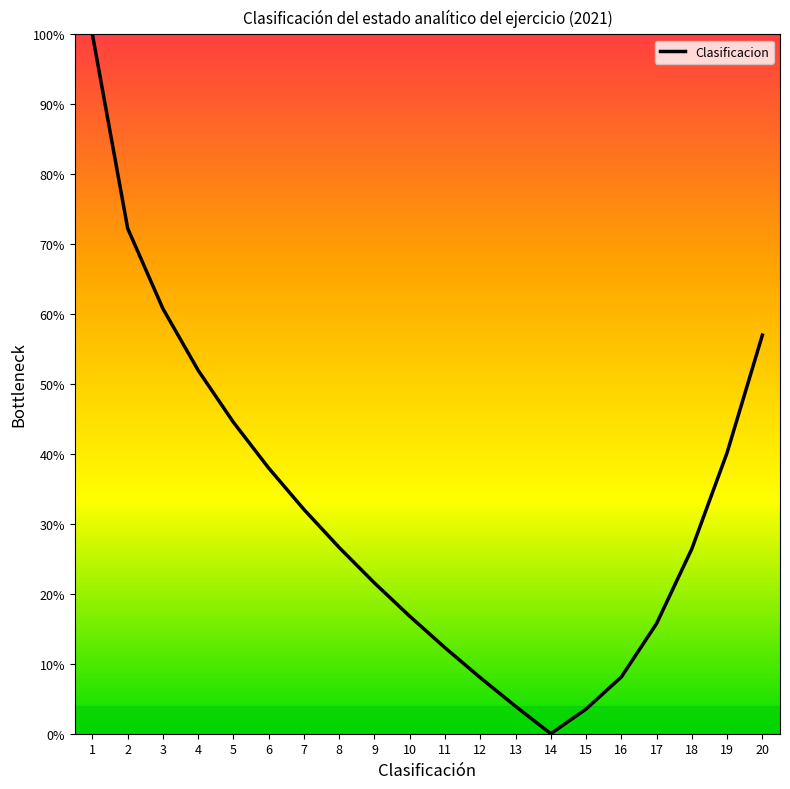

At which label is the value closest to 50?

4